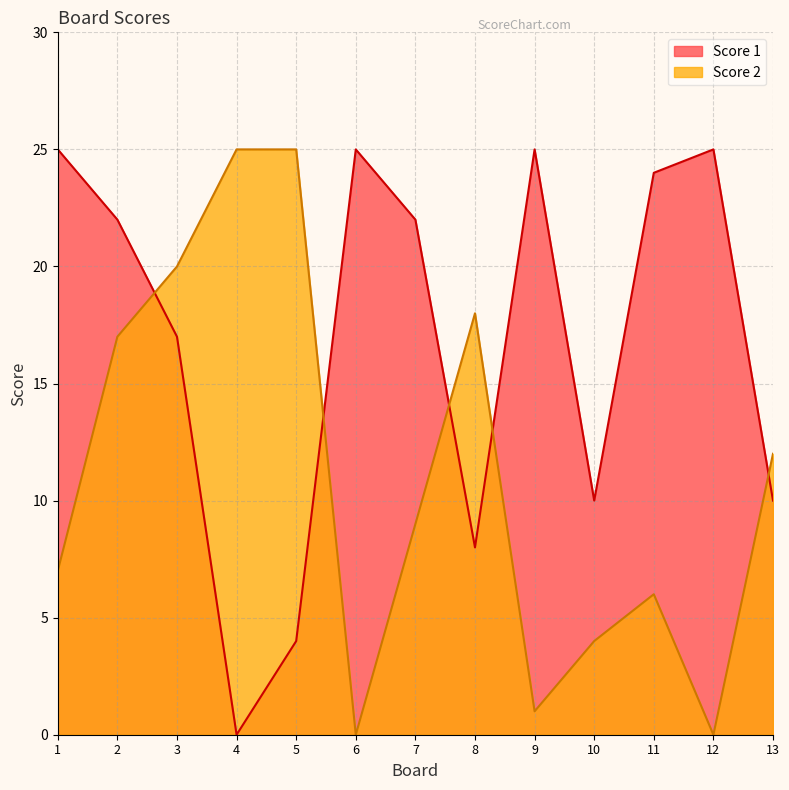

True or false: Score 2 and Score 1 intersect in this chart.

True